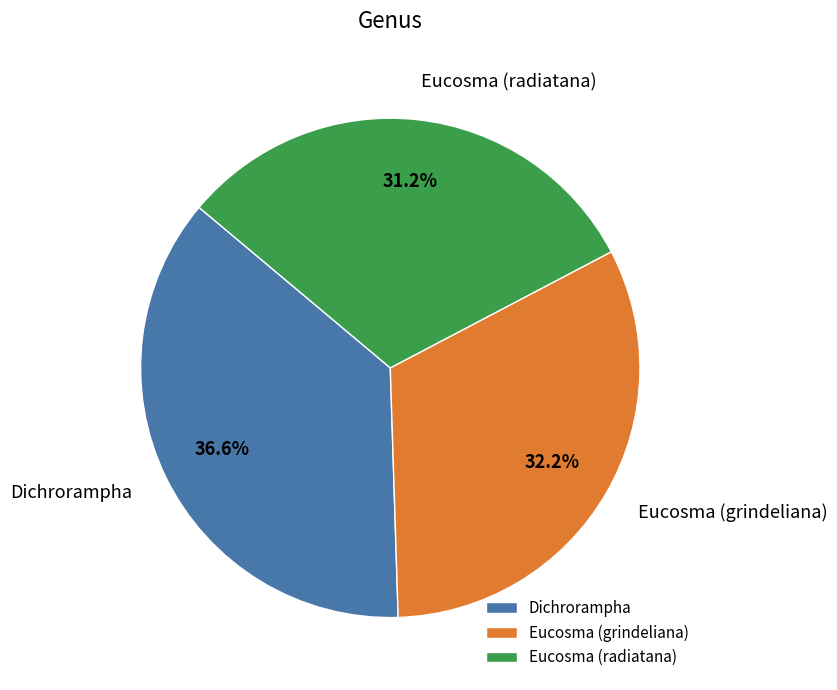

How many segments does this pie chart have?

3